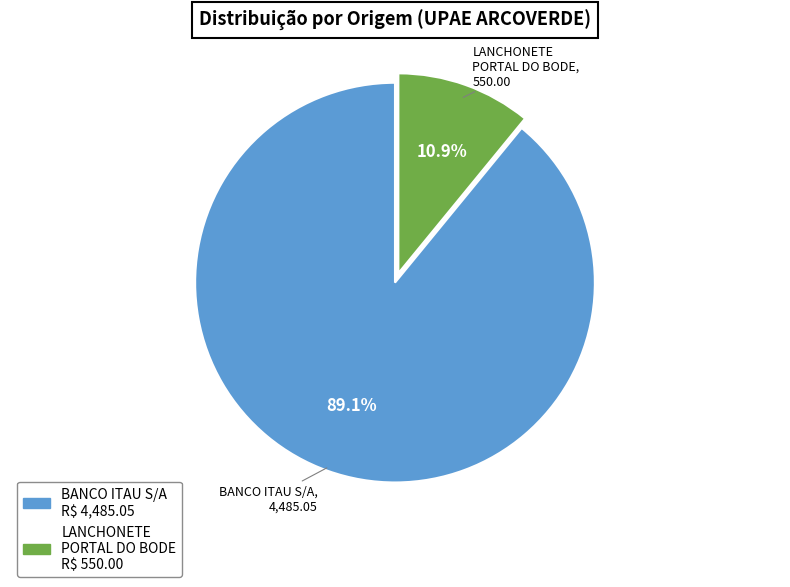

Does any single category account for the majority?

Yes